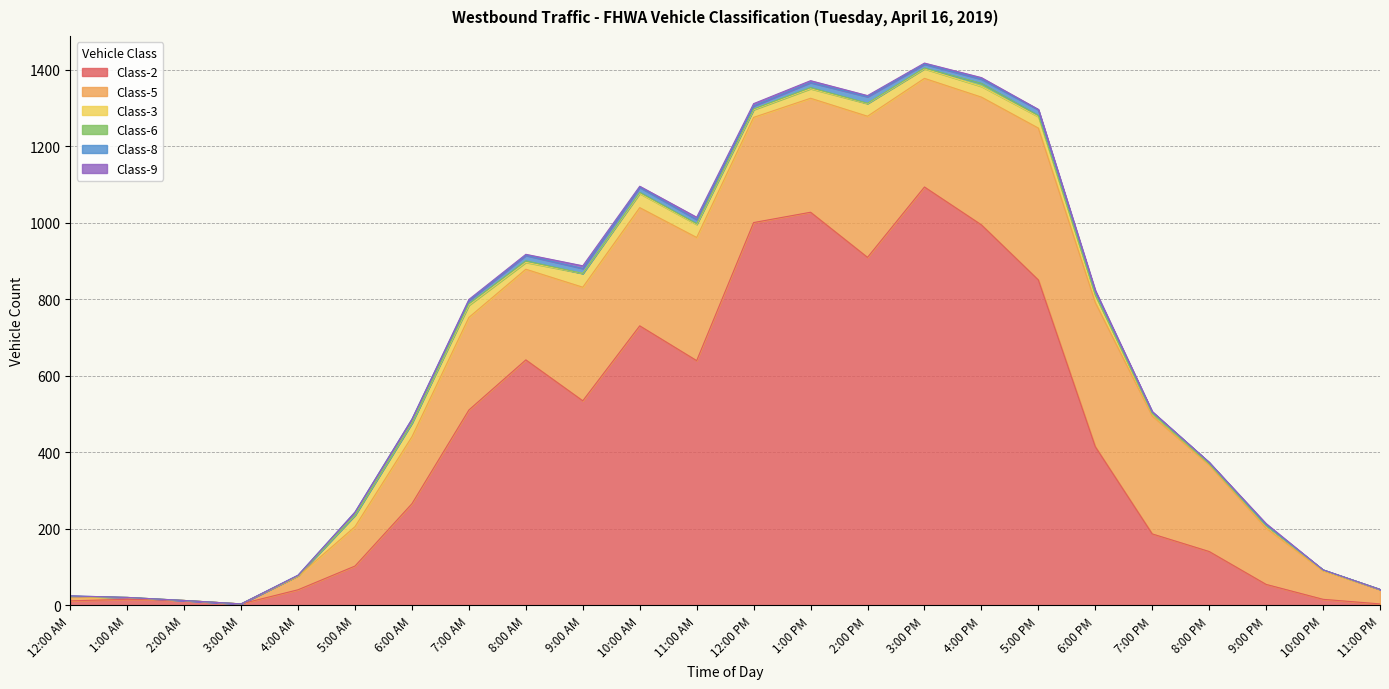

How many data points in Class-3 are less than 20?

11